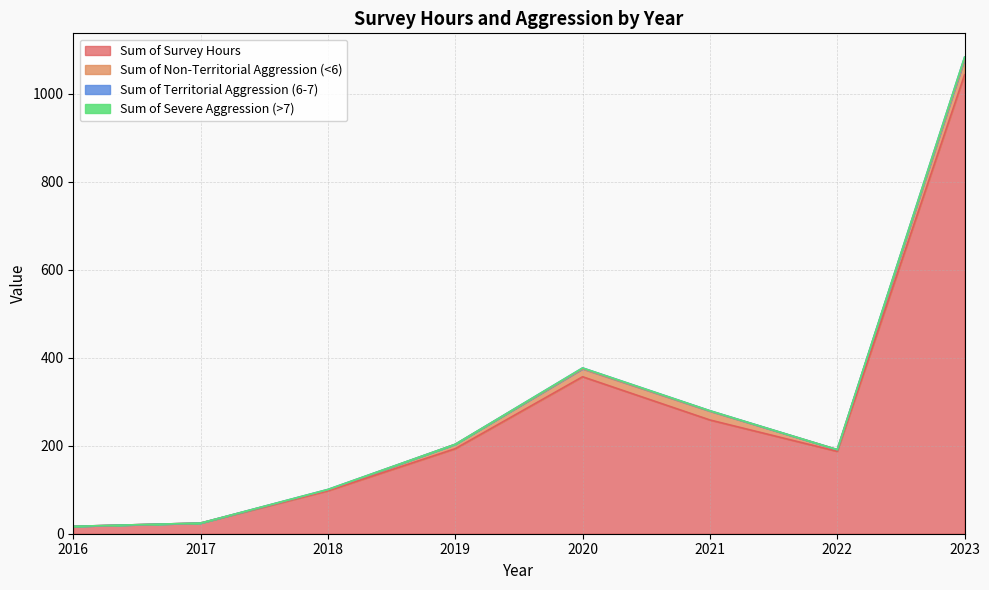

At which category is the sum across all series the highest?

2023